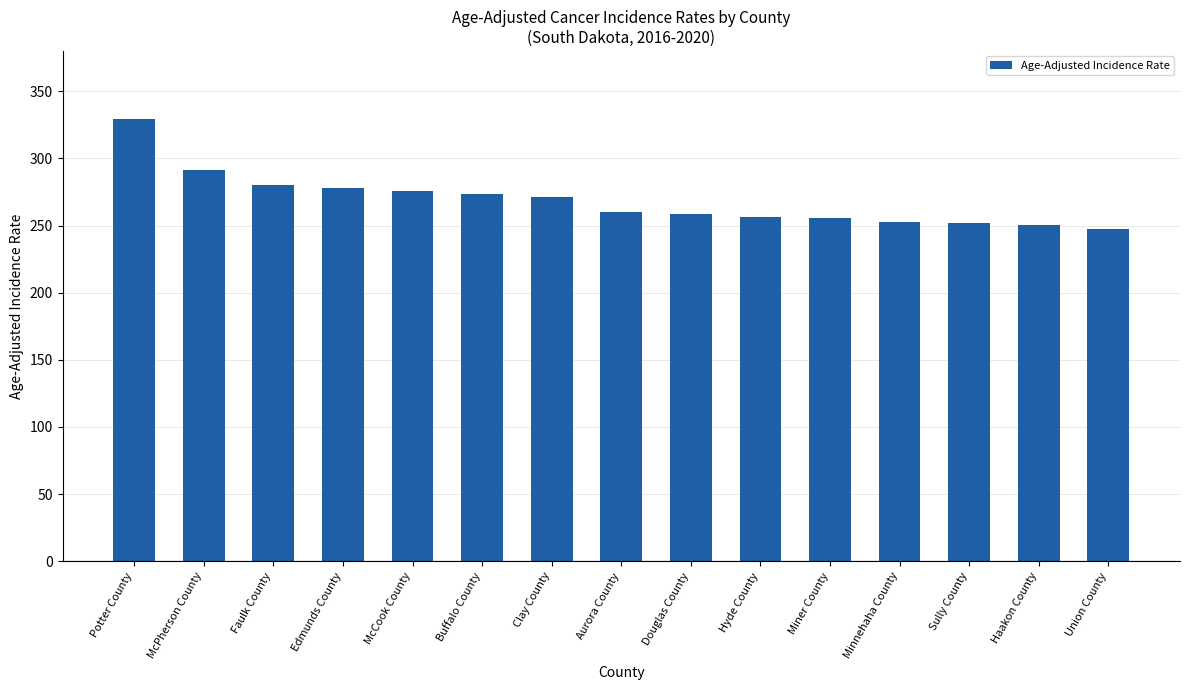

What position from the left is Minnehaha County?

12